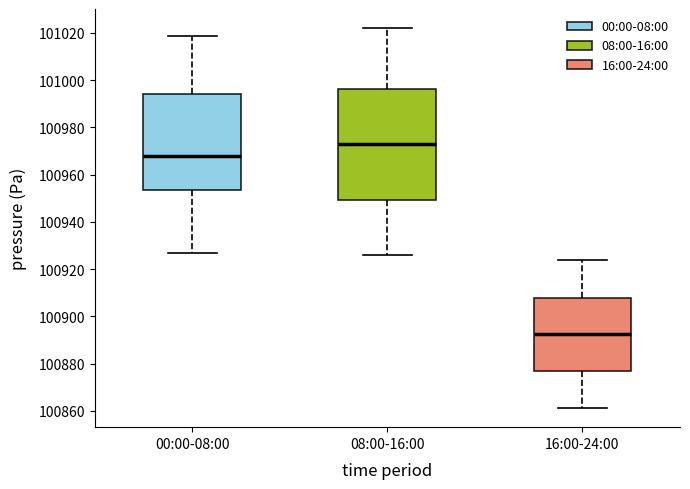

Comparing the boxes themselves (not the whiskers), which one is the tallest?

08:00-16:00